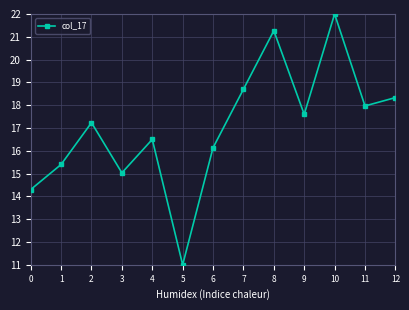

At which category does the data reach its first local peak?

2